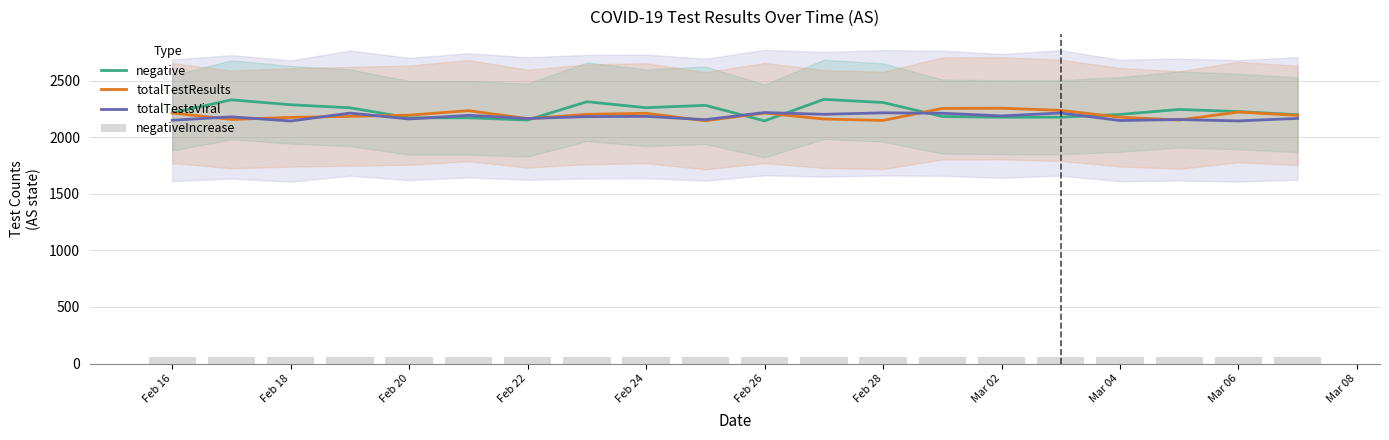

The value of negative at Feb 20 is 2171.2. True or false?

True